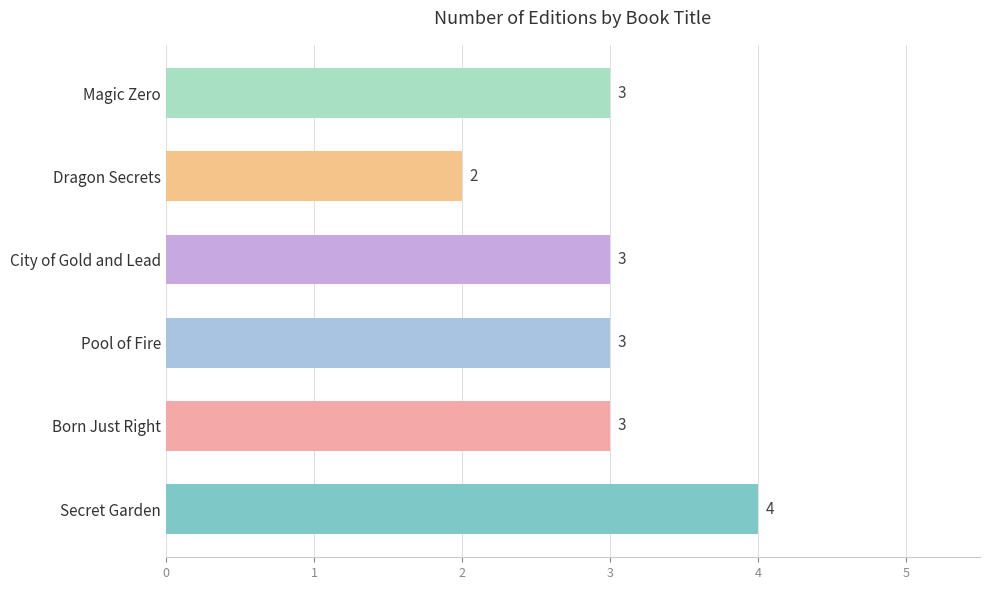

The chart shows a value of 2 at Pool of Fire. True or false?

False